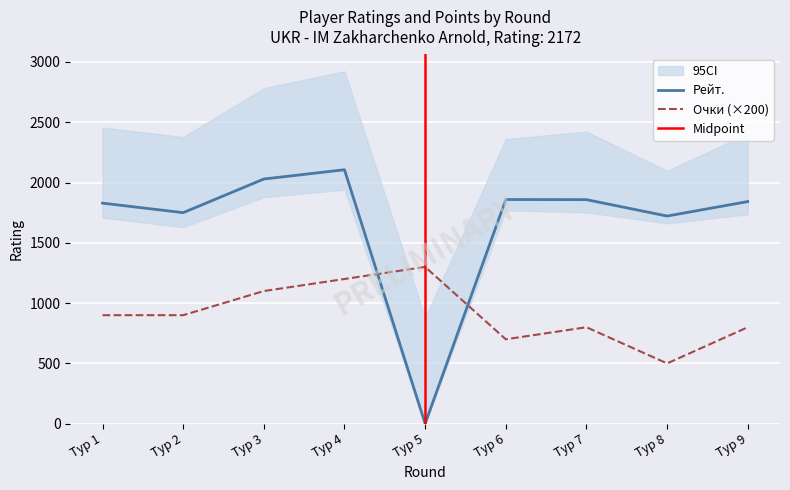

At which category is the sum across all series the highest?

Тур 4